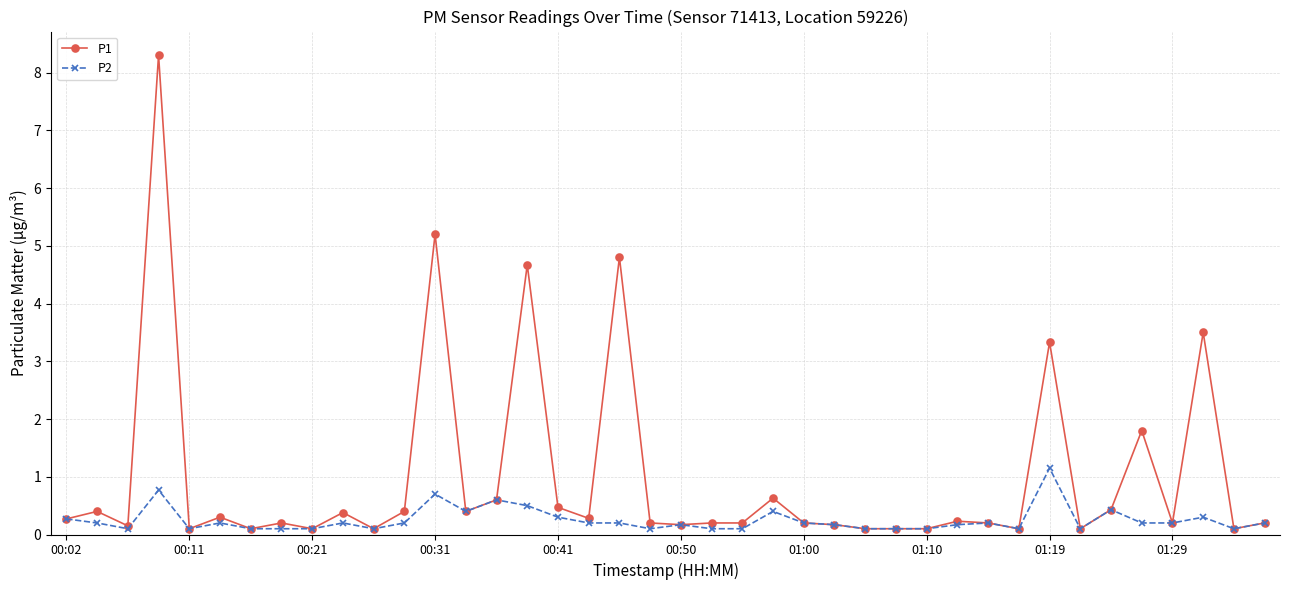

What is the highest value of the P1 series?

8.3